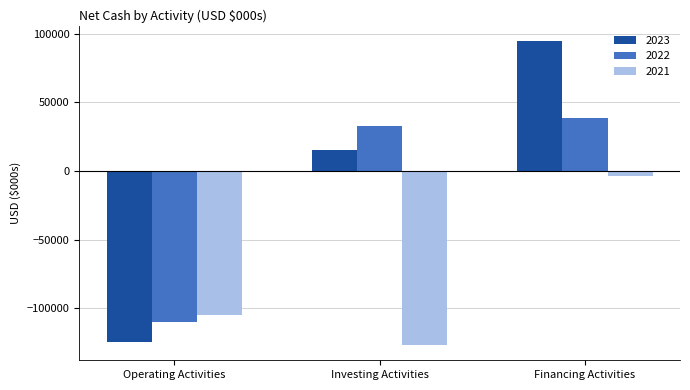

Reading left to right, extract all data points from this chart.

2023: Operating Activities=-124824	Investing Activities=15557	Financing Activities=94783
2022: Operating Activities=-110062	Investing Activities=32627	Financing Activities=38565
2021: Operating Activities=-104551	Investing Activities=-126835	Financing Activities=-3435